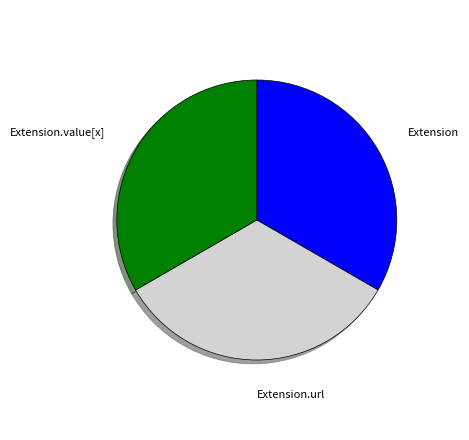

What is the ratio of the value at Extension.value[x] to the value at Extension?

1.0